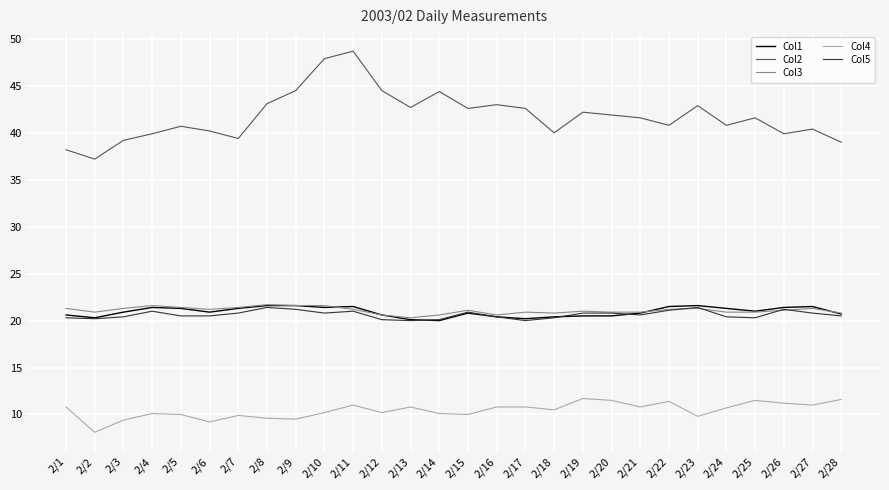

True or false: Col4 and Col2 cross at least once.

False